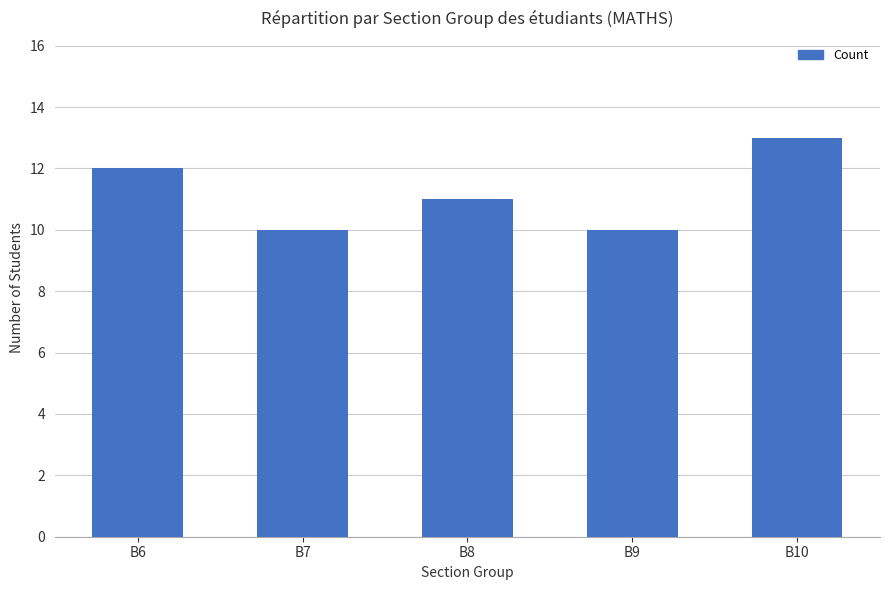

The value at B8 is 11. True or false?

True